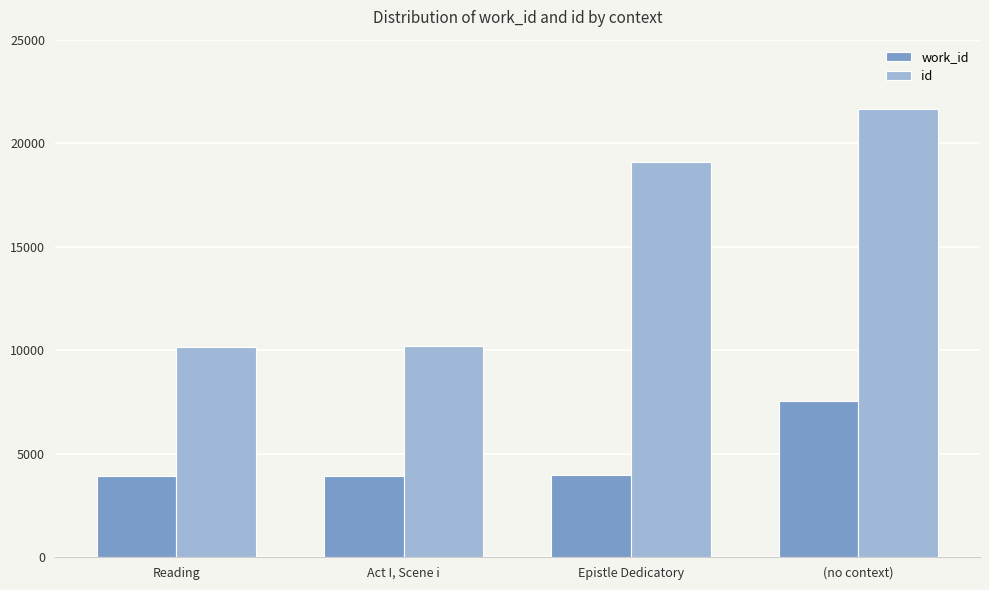

What is the difference between the maximum and second lowest values in the work_id series?

3611